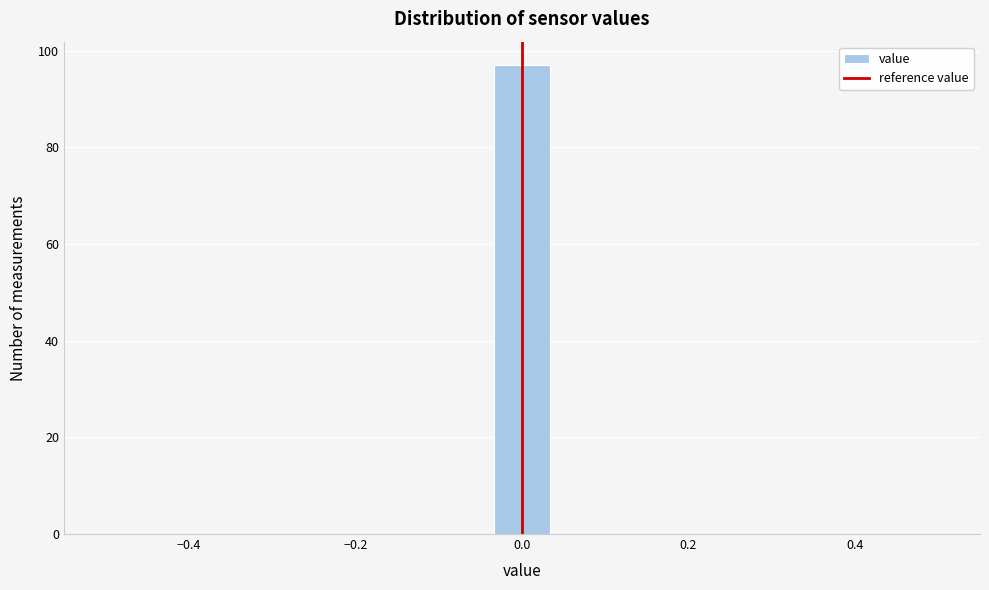

Read against the x-axis, roughly where is the centre of the tallest bar?

0.00